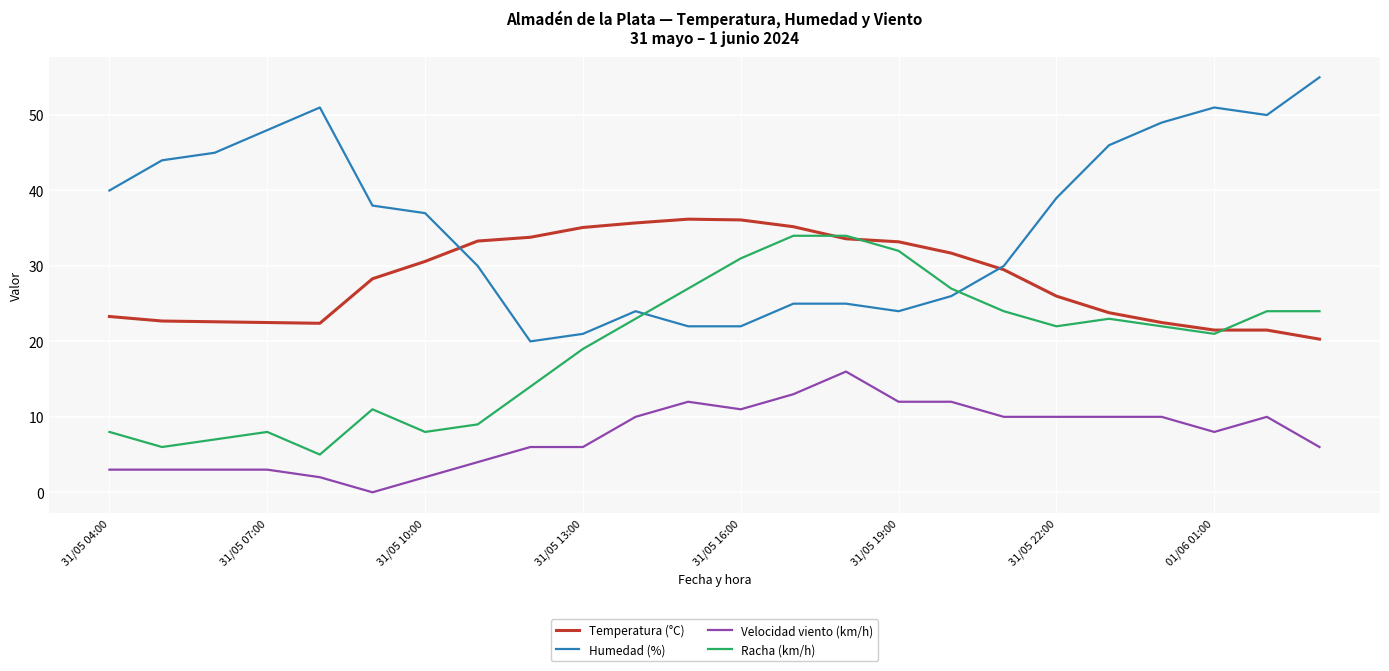

Count the number of categories in the chart.

24